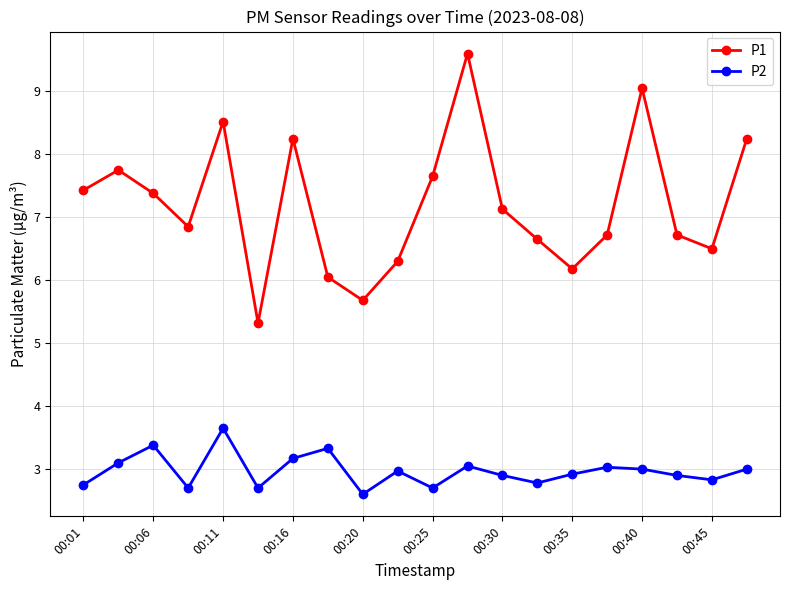

In P1, how many points are higher than both neighbors (excluding endpoints)?

5